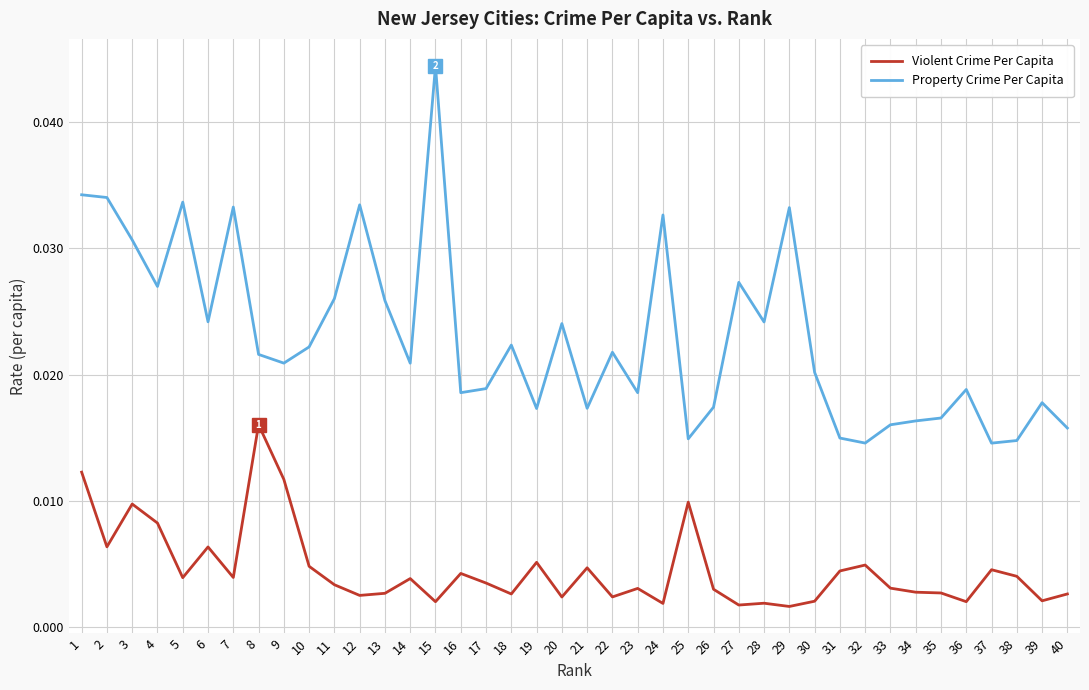

List the series in order of their overall mean, highest first.

Property Crime Per Capita, Violent Crime Per Capita